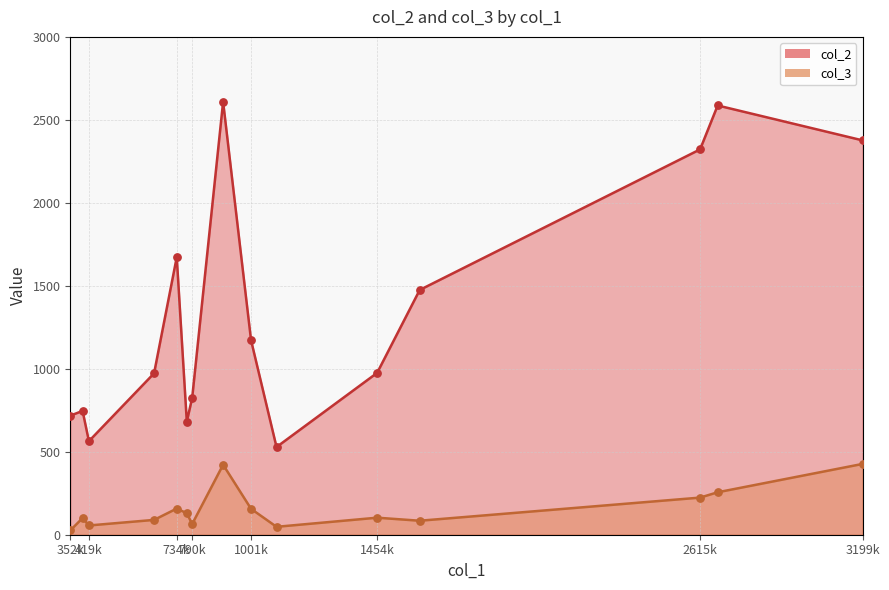

Which series has the largest total across all categories?

col_2